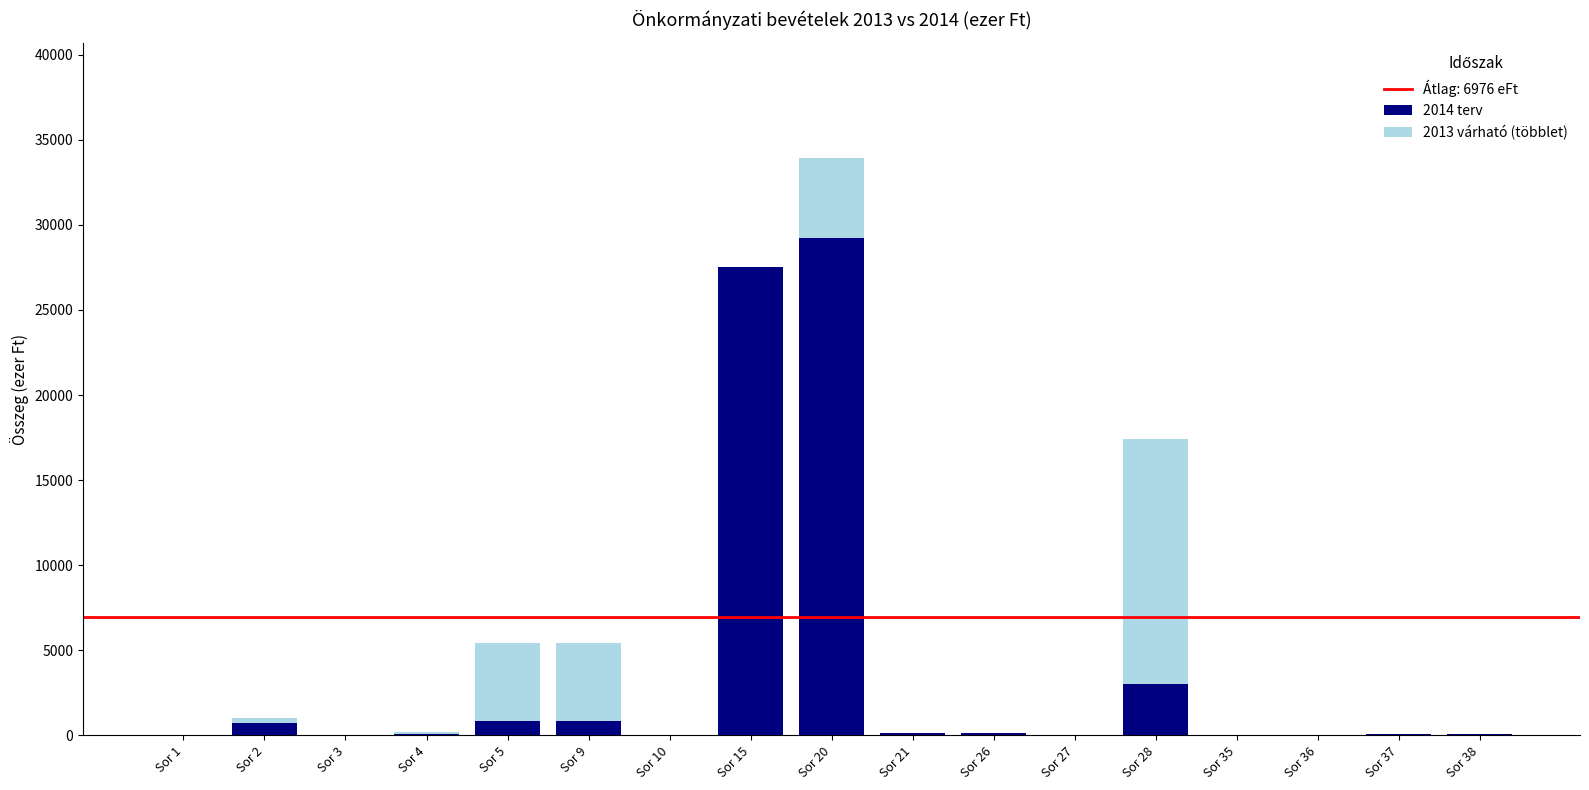

Are the bars grouped side by side (vs. stacked)?

No